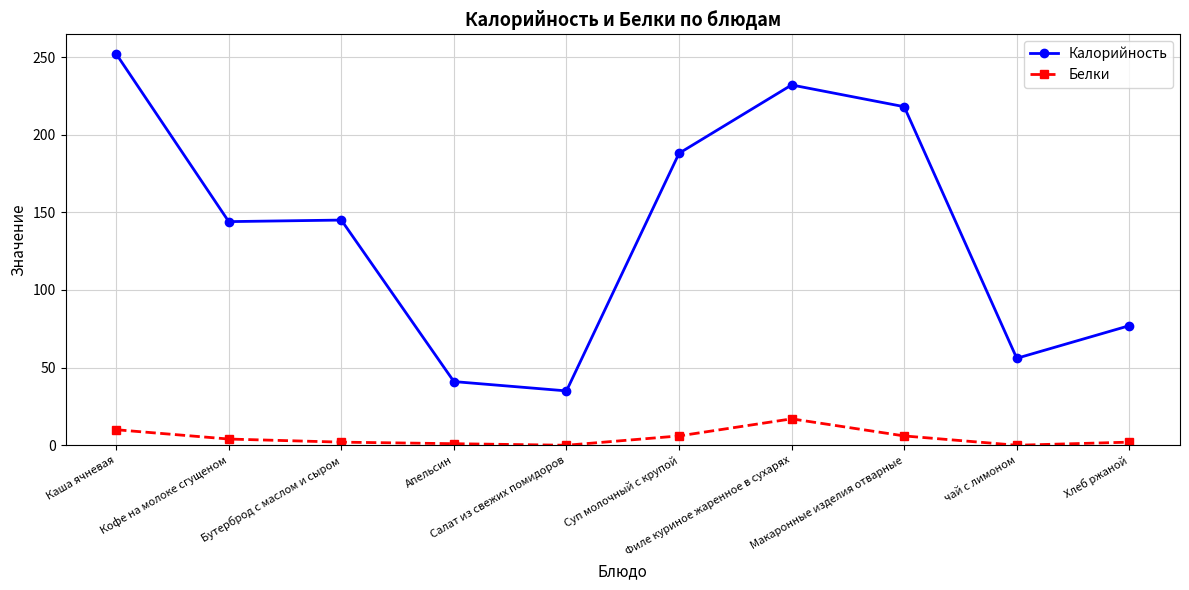

Is the value of Калорийность at Кофе на молоке сгущеном greater than the value of Белки at Филе куриное жаренное в сухарях?

Yes